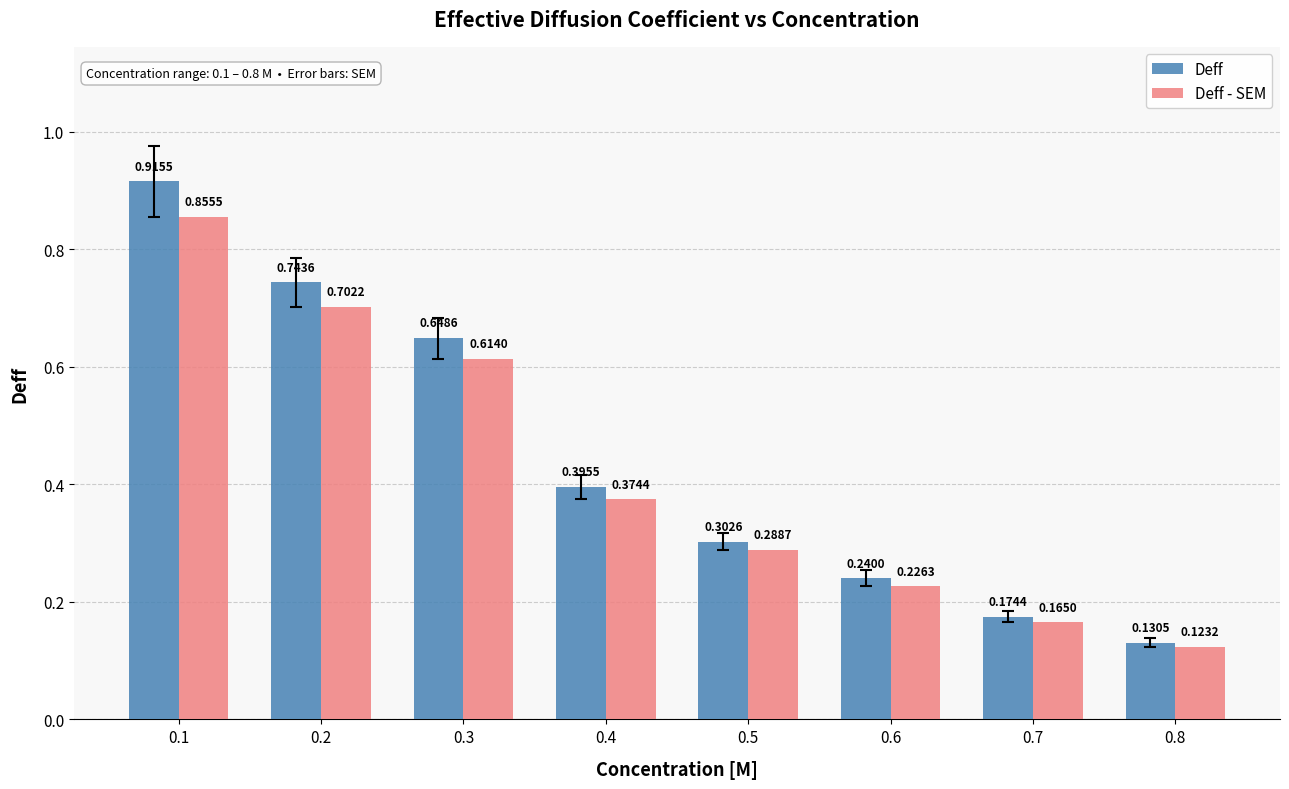

How many groups of bars are there?

8